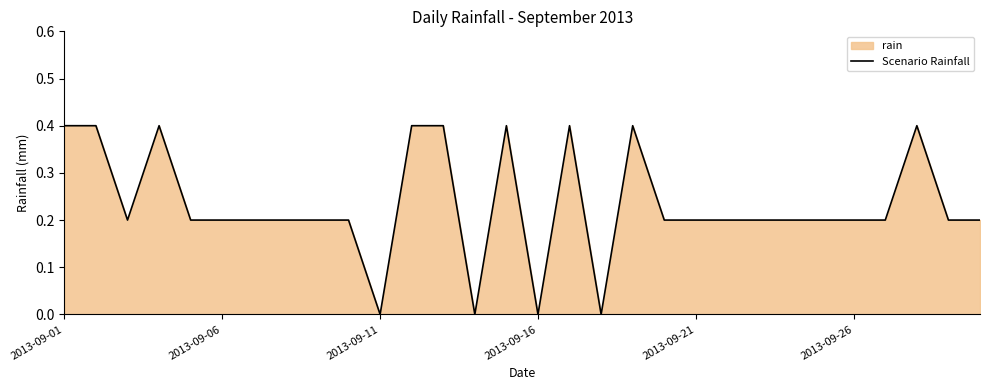

What is the sum of the values at 23 and 19?

0.4